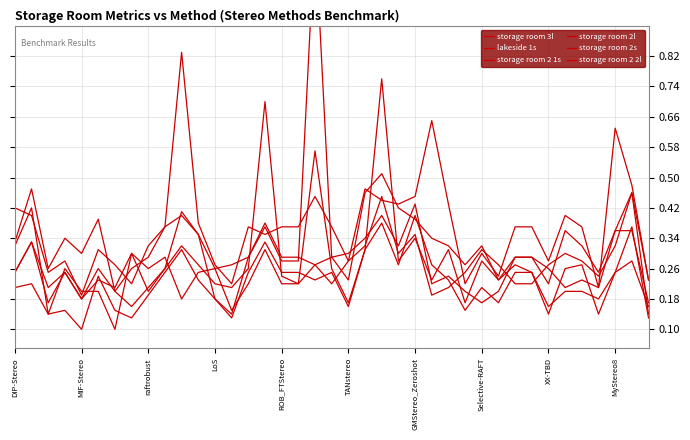

How many storage room 2s values are between 0 and 1?

39